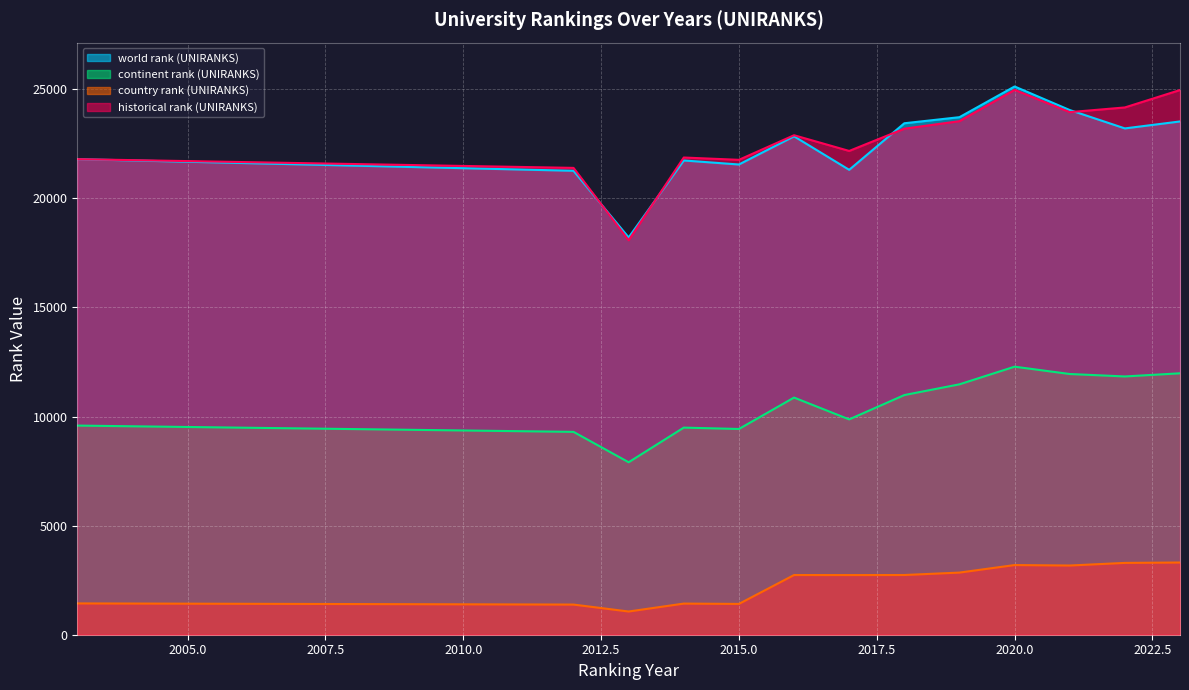

Is the value of world rank (UNIRANKS) at 2018 greater than the value of country rank (UNIRANKS) at 2013?

Yes